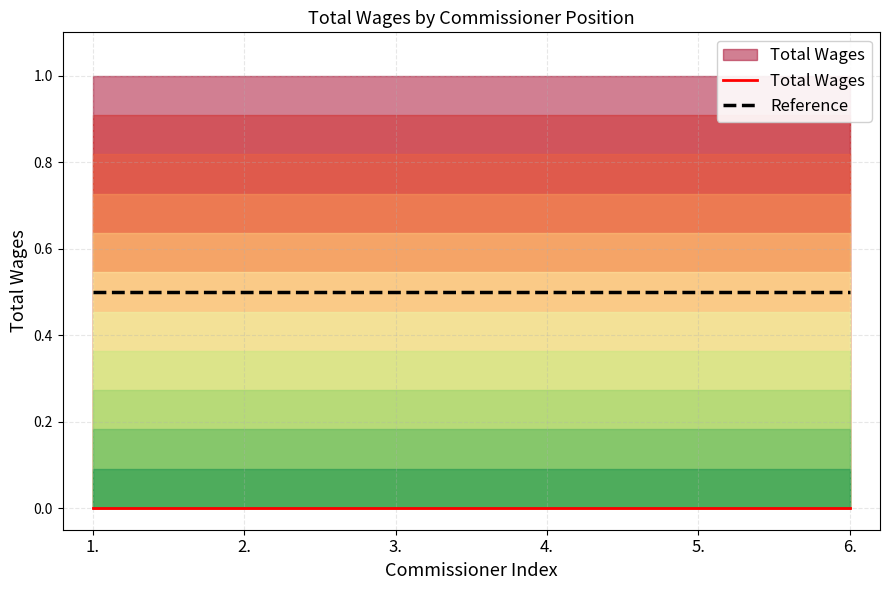

Rank the categories by Total Wages value from lowest to highest.

1., 2., 3., 4., 5., 6.